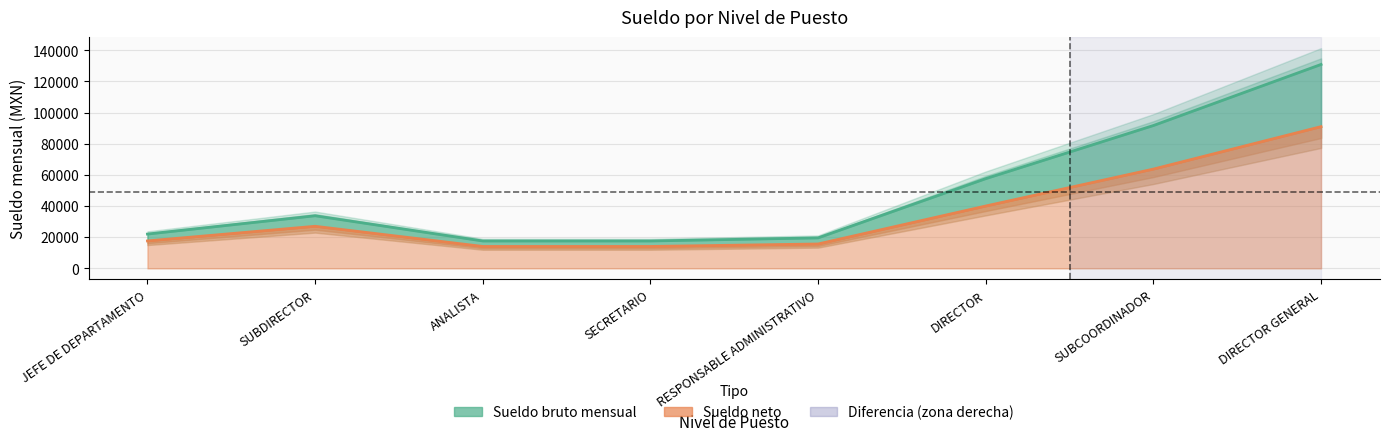

True or false: Sueldo neto and Sueldo bruto mensual intersect in this chart.

False